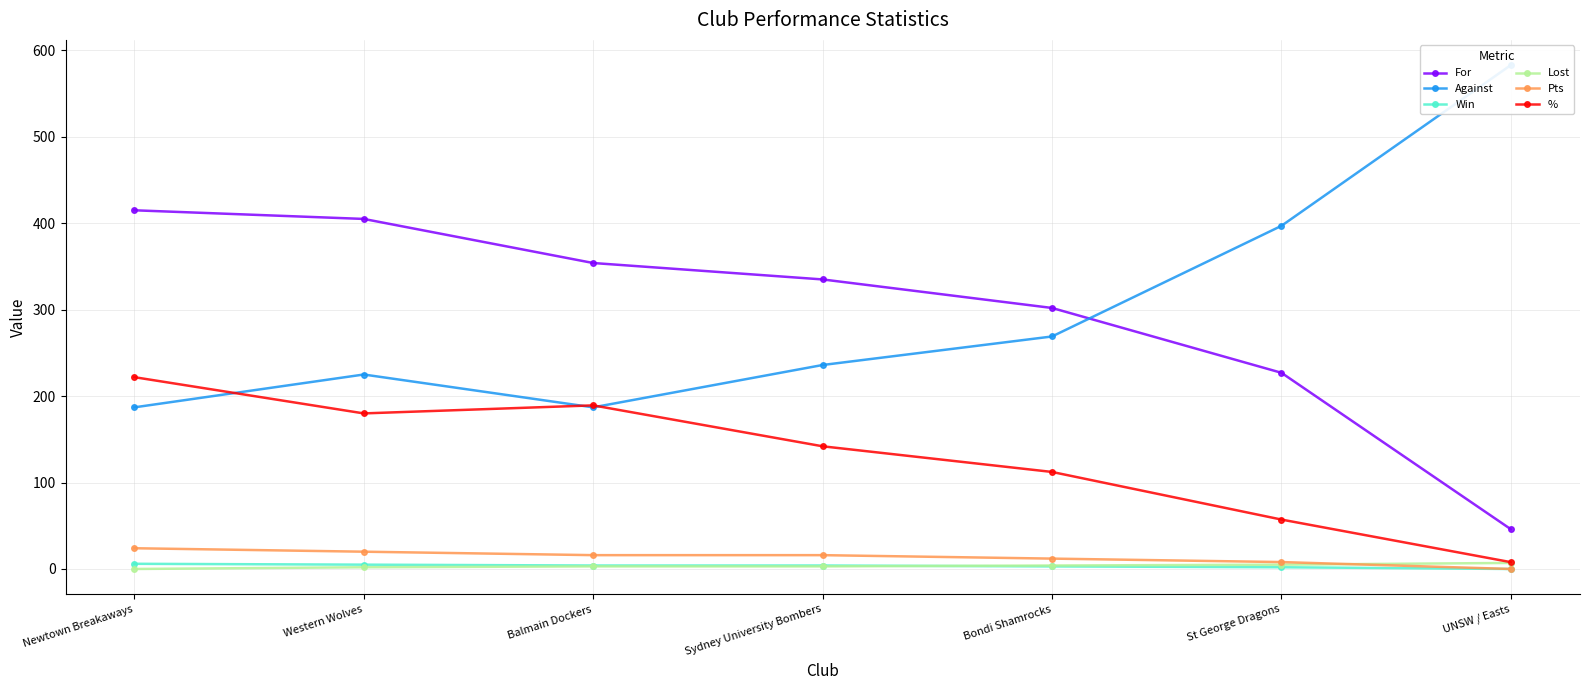

What is the label of the 7th point from the right?

Newtown Breakaways